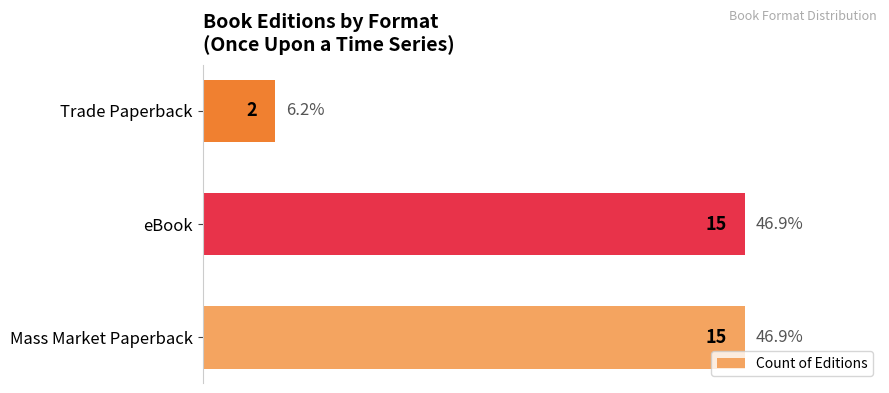

The value at eBook is 27. True or false?

False